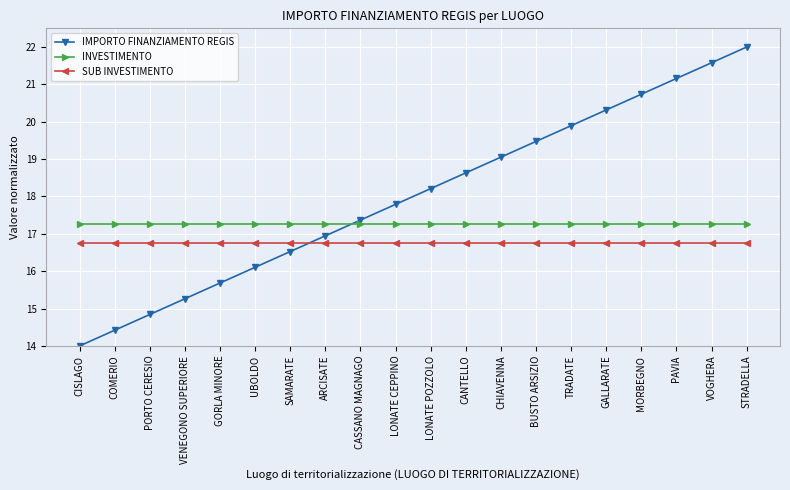

What is the minimum value shown in the chart?

14.0